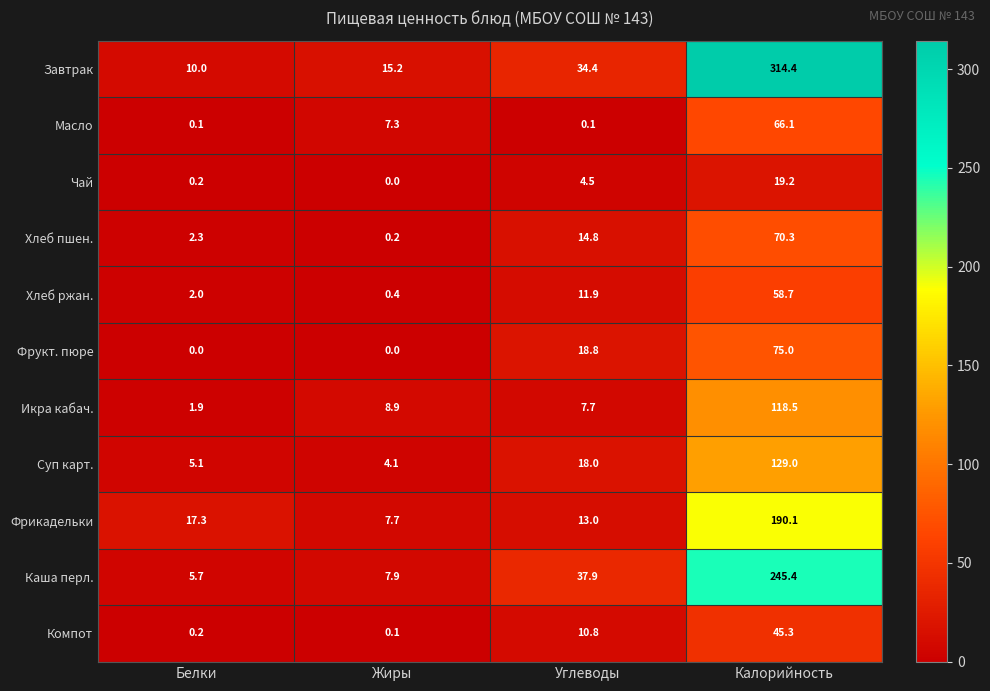

Count the Фрукт. пюре values in the range 0 to 75.

4